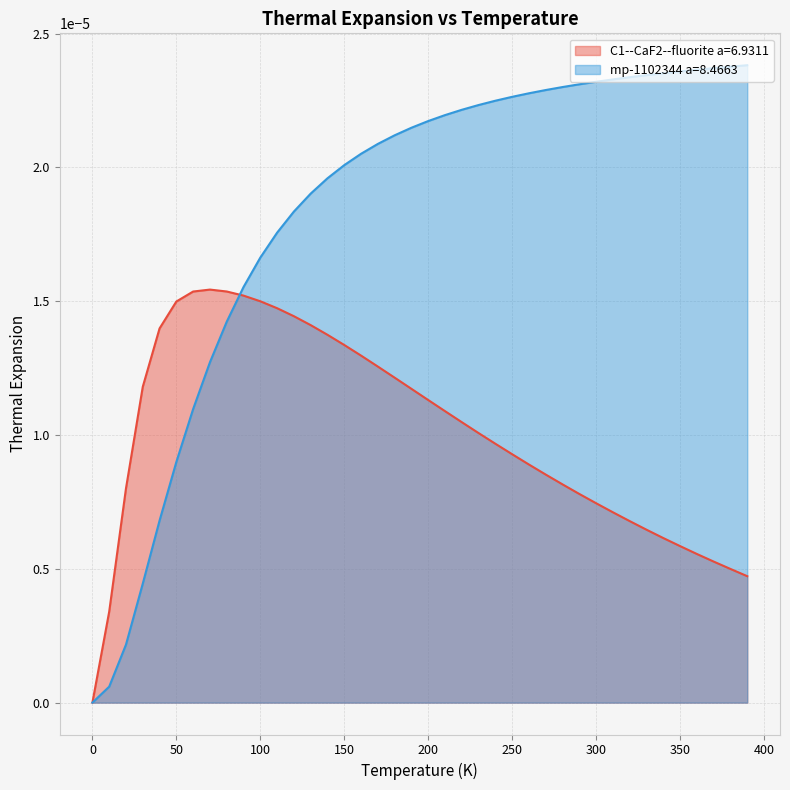

How many categories are shown in the chart?

40